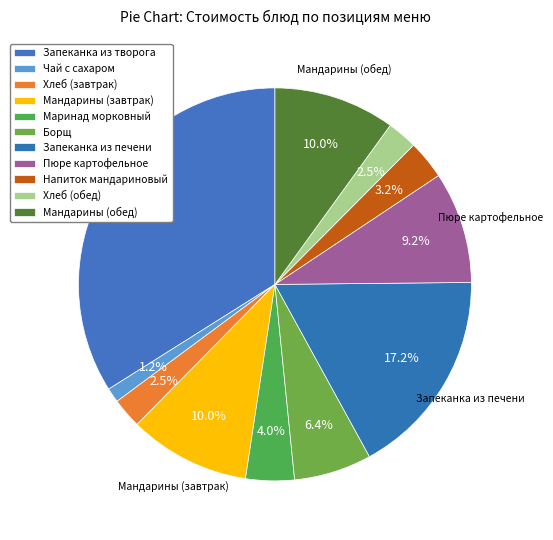

How many slices are in this pie chart?

11